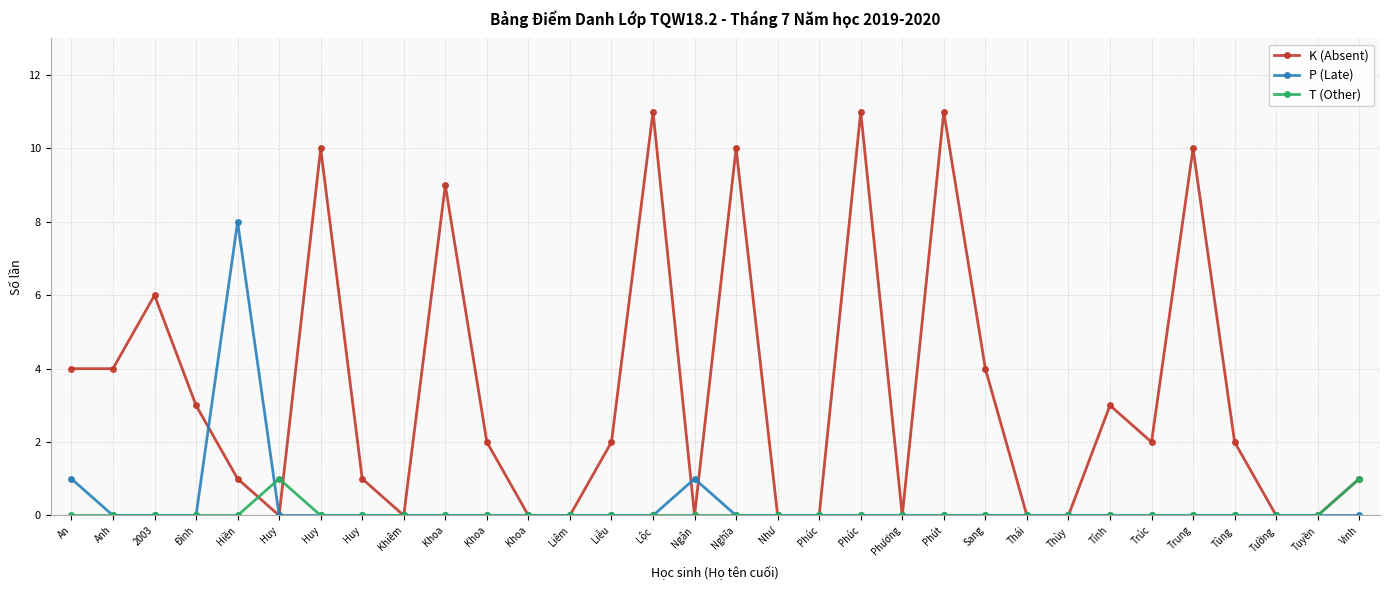

At which category is the sum across all series the highest?

Lộc